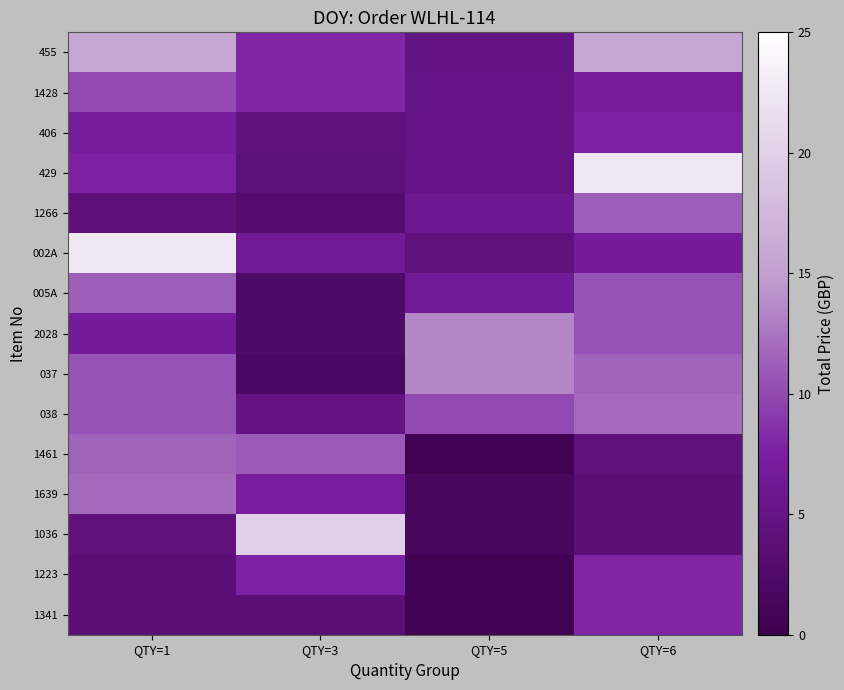

Reading left to right, transcribe all the data shown in this chart.

455: QTY=1=15.8	QTY=3=8.0	QTY=5=4.8	QTY=6=15.8
1428: QTY=1=10.0	QTY=3=8.0	QTY=5=5.0	QTY=6=7.0
406: QTY=1=7.0	QTY=3=4.5	QTY=5=5.0	QTY=6=7.7
429: QTY=1=7.7	QTY=3=4.0	QTY=5=5.0	QTY=6=22.4
1266: QTY=1=4.1	QTY=3=3.0	QTY=5=6.0	QTY=6=11.2
002A: QTY=1=22.4	QTY=3=6.4	QTY=5=4.2	QTY=6=6.8
005A: QTY=1=11.2	QTY=3=2.2	QTY=5=6.3	QTY=6=10.5
2028: QTY=1=6.8	QTY=3=2.2	QTY=5=13.5	QTY=6=10.5
037: QTY=1=10.5	QTY=3=1.9	QTY=5=13.5	QTY=6=11.5
038: QTY=1=10.5	QTY=3=4.7	QTY=5=10.0	QTY=6=12.0
1461: QTY=1=11.5	QTY=3=11.0	QTY=5=0.8	QTY=6=4.3
1639: QTY=1=12.0	QTY=3=7.2	QTY=5=1.6	QTY=6=3.7
1036: QTY=1=4.3	QTY=3=20.0	QTY=5=1.6	QTY=6=3.8
1223: QTY=1=3.7	QTY=3=7.8	QTY=5=0.7	QTY=6=8.0
1341: QTY=1=3.8	QTY=3=3.7	QTY=5=0.7	QTY=6=8.0